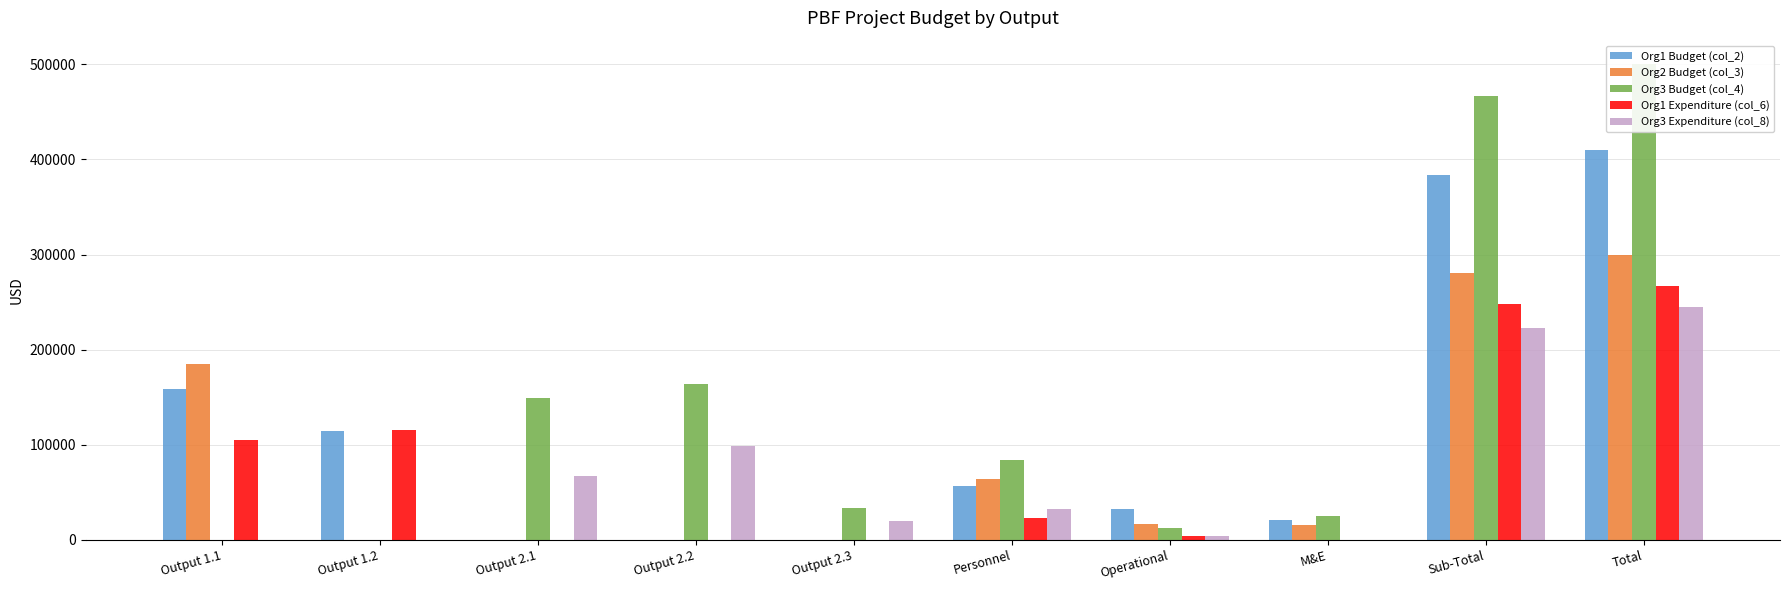

How many groups of bars are there?

10